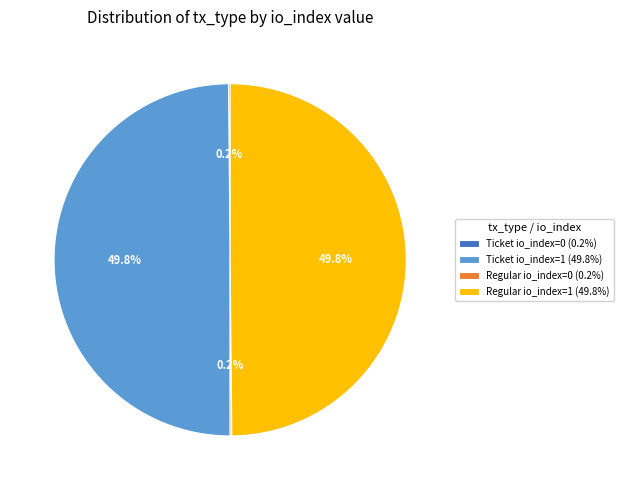

What portion of the pie excludes Regular io_index=1 (49.8%)?

50.2%